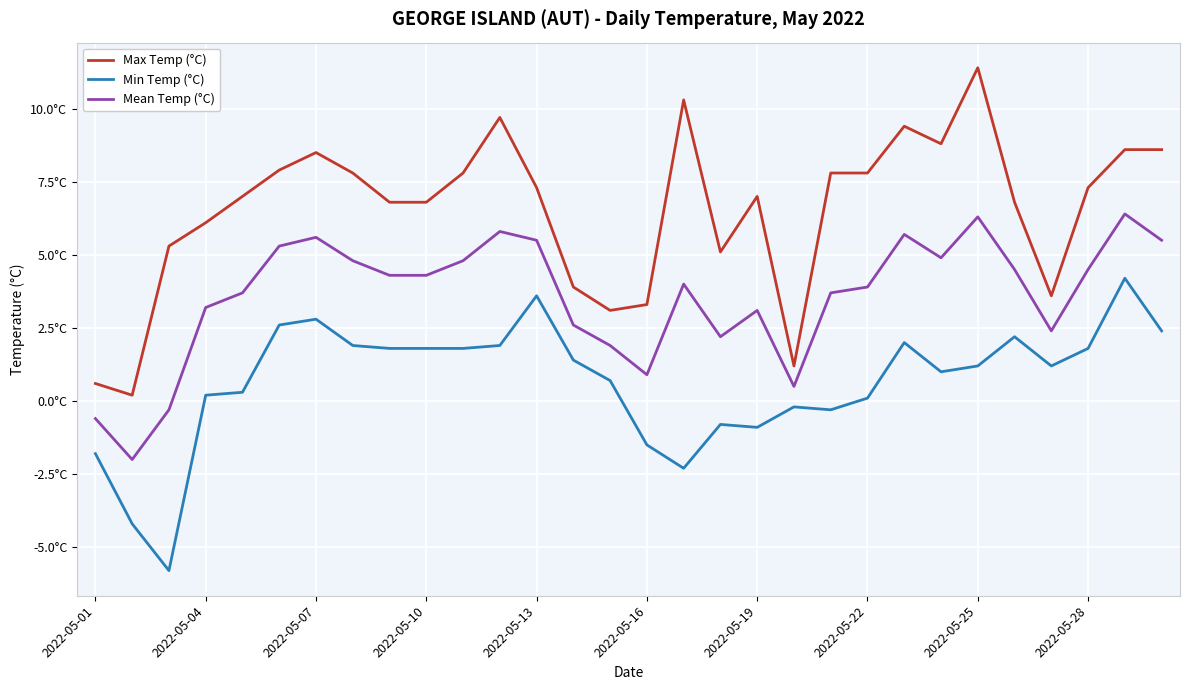

Does the chart have visible grid lines?

Yes